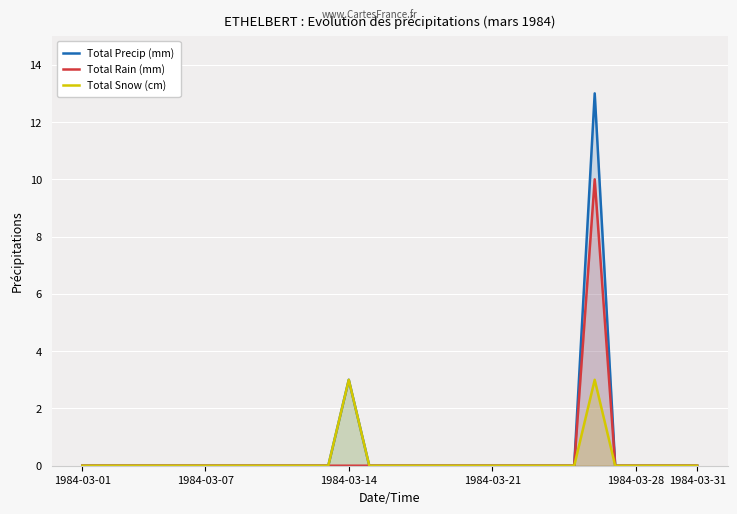

Which series has the largest total across all categories?

Total Precip (mm)